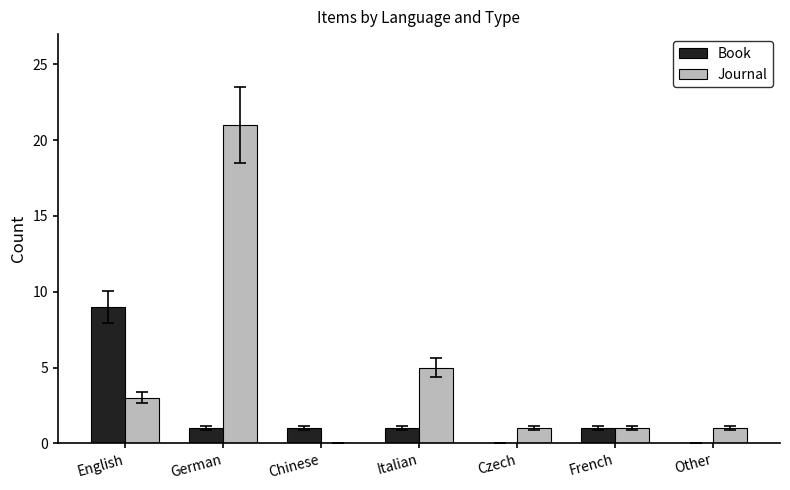

What is the sum of all Book values?

13